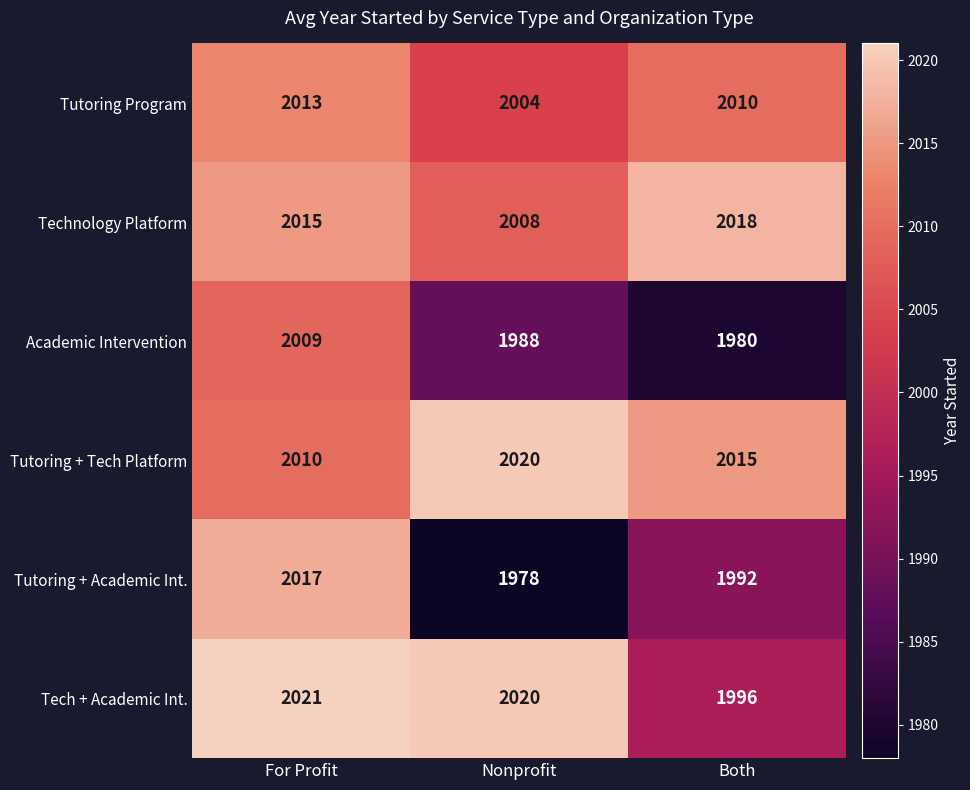

Read the Tutoring + Tech Platform value at For Profit.

2010